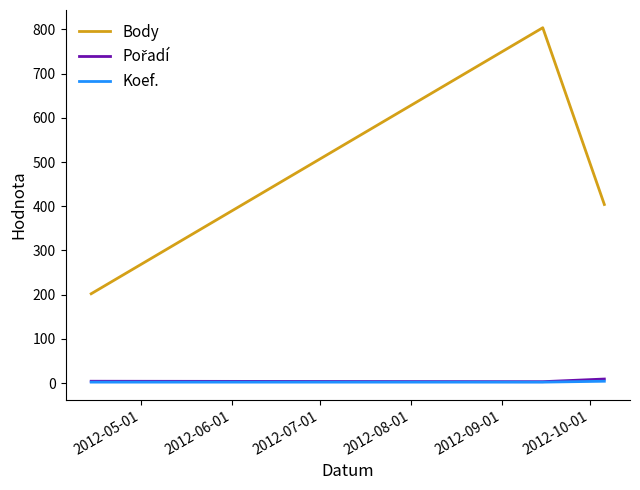

Which series has the largest range (max minus min)?

Body